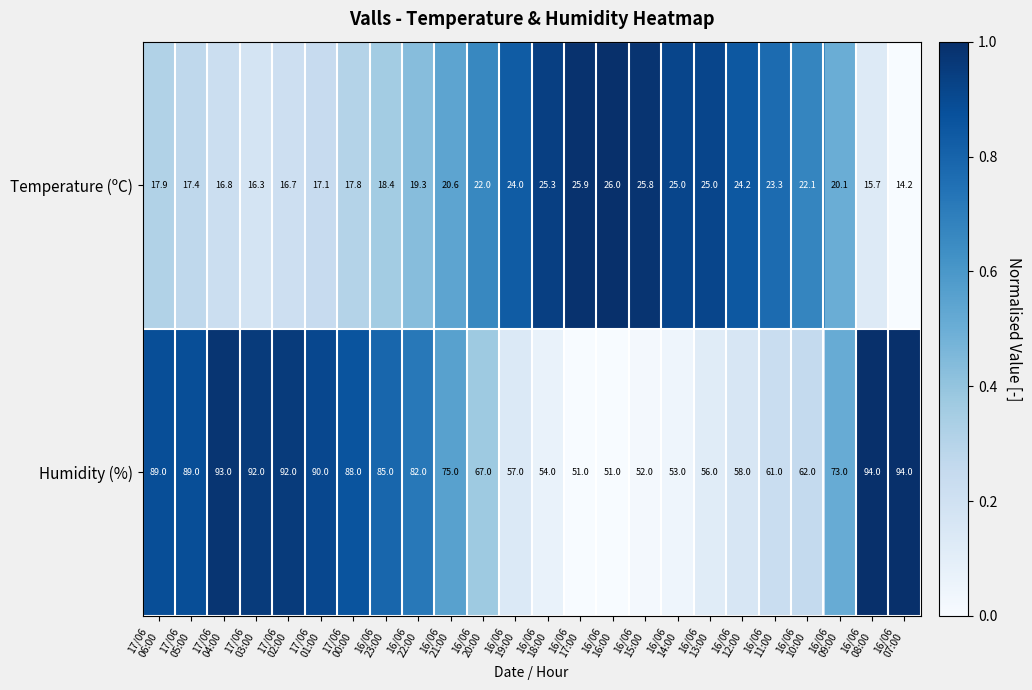

Which series has the widest spread of values?

Humidity (%)